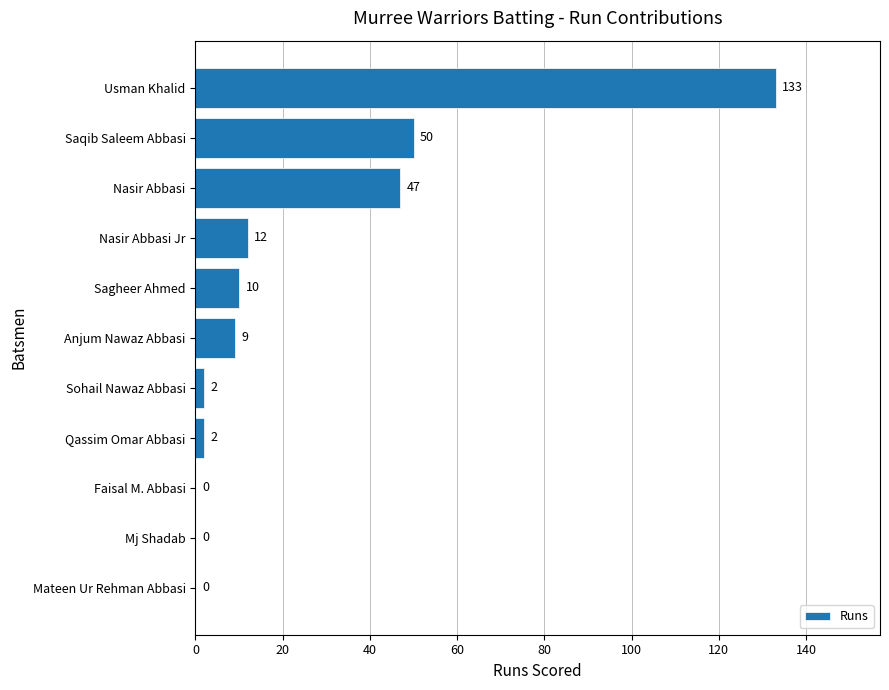

What is the sum of all values?

265